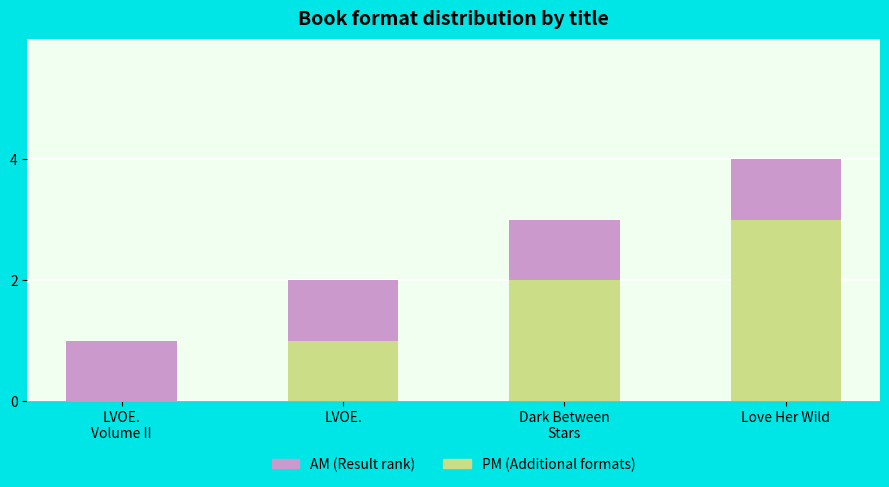

At which category is the sum across all series the highest?

Love Her Wild